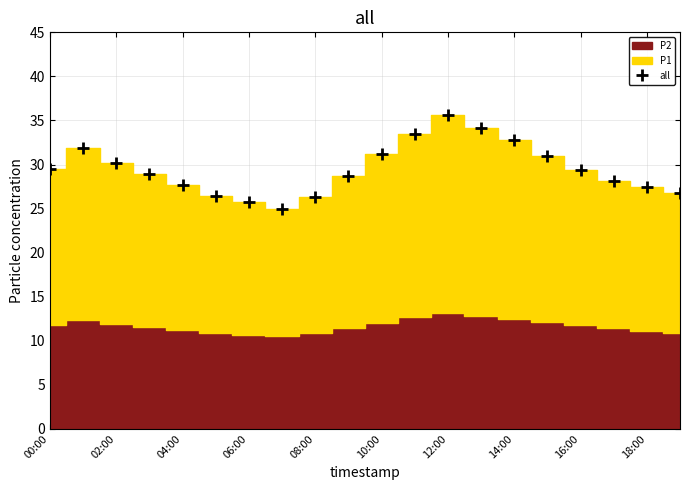

What is the approximate value at 15?

30.9